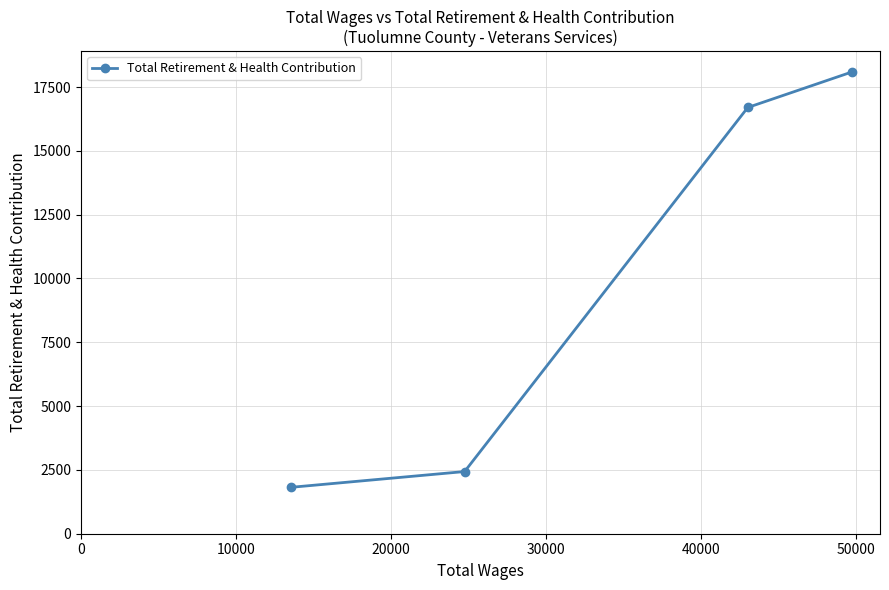

What is the difference between the second highest and minimum values?

14882